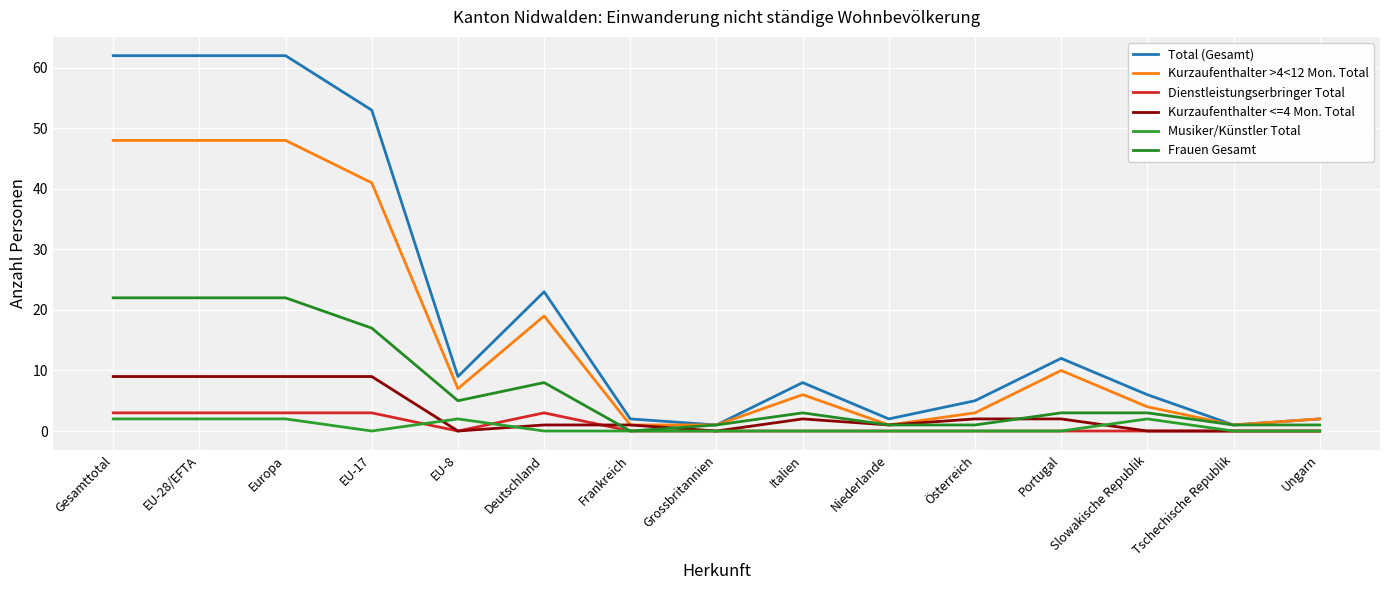

At which category is the sum across all series the highest?

Gesamttotal